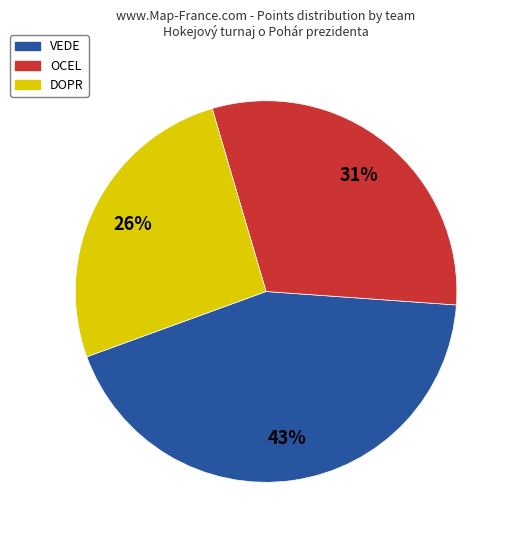

Does any single category account for the majority?

No